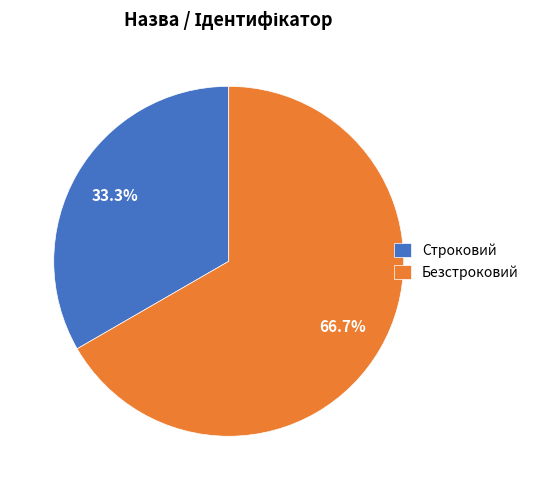

Does Строковий account for over 50% of the chart?

No